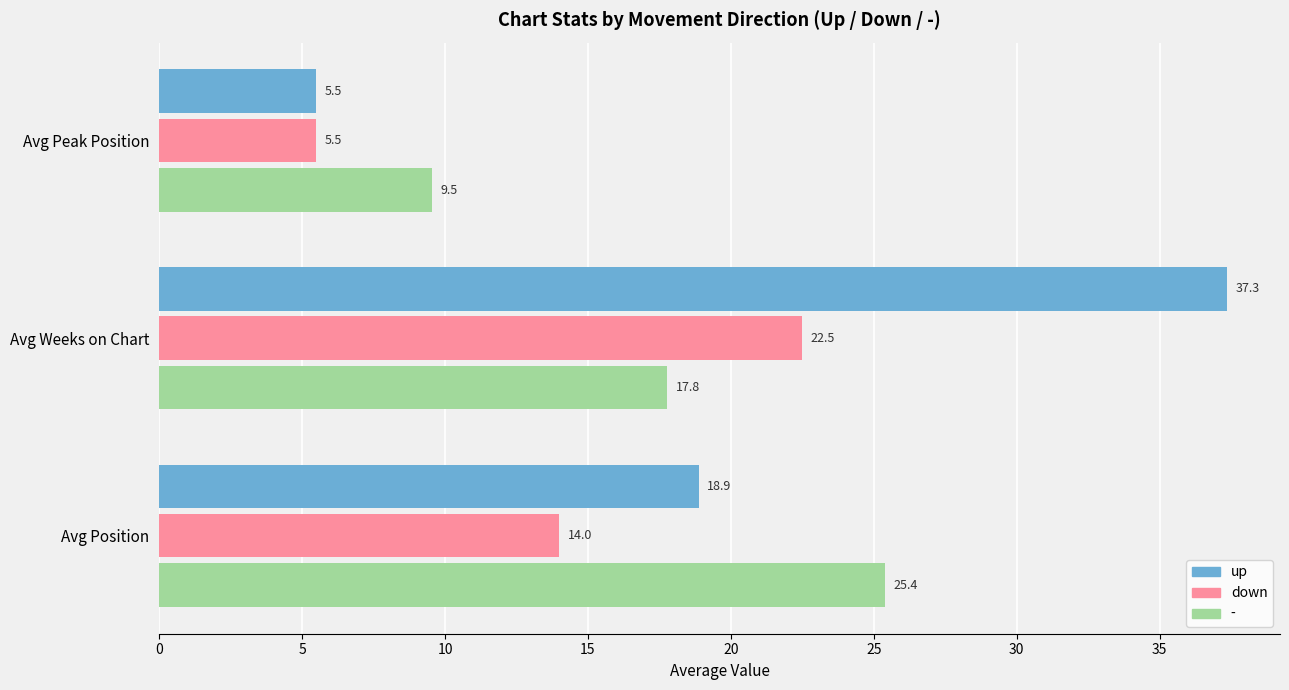

Rank the series by their average value, from lowest to highest.

down, -, up